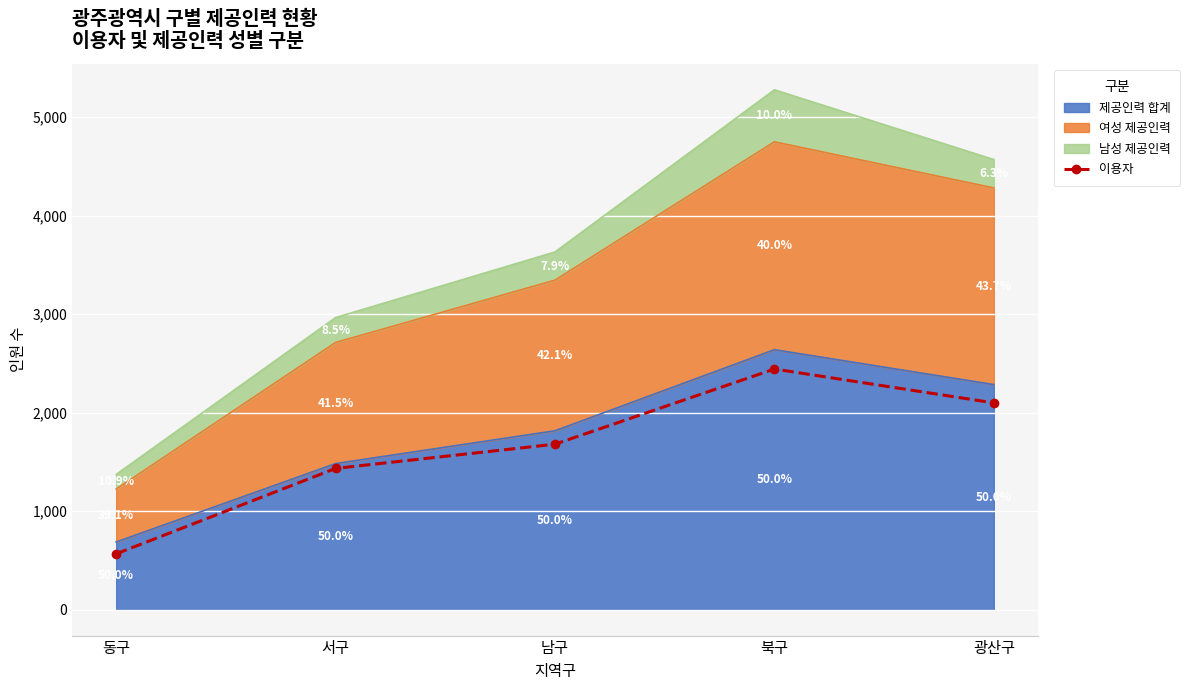

Approximately how many times larger is the value at 동구 compared to 서구?

0.4